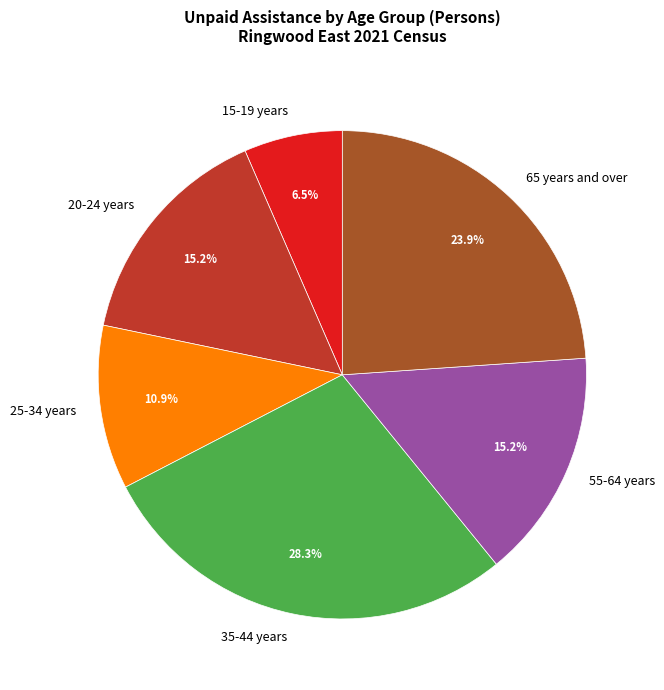

The 15-19 years slice represents 17% of the pie. True or false?

False